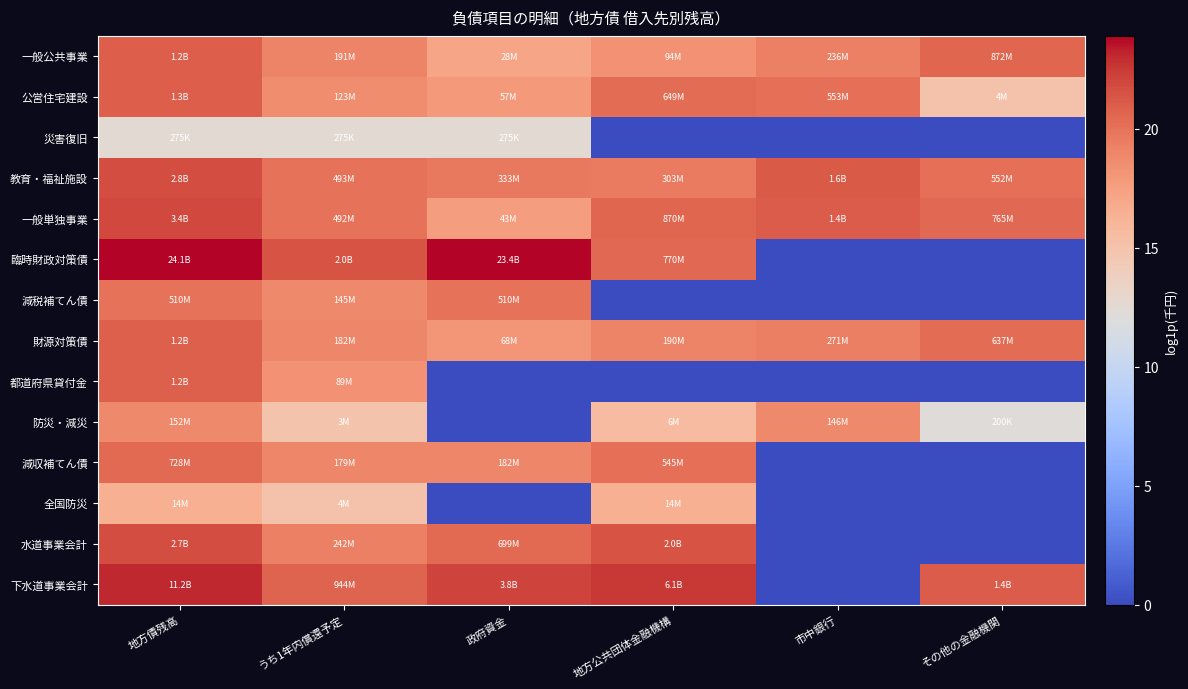

Reading right to left, transcribe all the data shown in this chart.

一般公共事業: その他の金融機関=20.6	市中銀行=19.3	地方公共団体金融機構=18.4	政府資金=17.1	うち1年内償還予定=19.1	地方債残高=20.9
公営住宅建設: その他の金融機関=15.1	市中銀行=20.1	地方公共団体金融機構=20.3	政府資金=17.9	うち1年内償還予定=18.6	地方債残高=21.0
災害復旧: その他の金融機関=0.0	市中銀行=0.0	地方公共団体金融機構=0.0	政府資金=12.5	うち1年内償還予定=12.5	地方債残高=12.5
教育・福祉施設: その他の金融機関=20.1	市中銀行=21.2	地方公共団体金融機構=19.5	政府資金=19.6	うち1年内償還予定=20.0	地方債残高=21.8
一般単独事業: その他の金融機関=20.5	市中銀行=21.0	地方公共団体金融機構=20.6	政府資金=17.6	うち1年内償還予定=20.0	地方債残高=21.9
臨時財政対策債: その他の金融機関=0.0	市中銀行=0.0	地方公共団体金融機構=20.5	政府資金=23.9	うち1年内償還予定=21.4	地方債残高=23.9
減税補てん債: その他の金融機関=0.0	市中銀行=0.0	地方公共団体金融機構=0.0	政府資金=20.0	うち1年内償還予定=18.8	地方債残高=20.0
財源対策債: その他の金融機関=20.3	市中銀行=19.4	地方公共団体金融機構=19.1	政府資金=18.0	うち1年内償還予定=19.0	地方債残高=20.9
都道府県貸付金: その他の金融機関=0.0	市中銀行=0.0	地方公共団体金融機構=0.0	政府資金=0.0	うち1年内償還予定=18.3	地方債残高=20.9
防災・減災: その他の金融機関=12.2	市中銀行=18.8	地方公共団体金融機構=15.6	政府資金=0.0	うち1年内償還予定=15.0	地方債残高=18.8
減収補てん債: その他の金融機関=0.0	市中銀行=0.0	地方公共団体金融機構=20.1	政府資金=19.0	うち1年内償還予定=19.0	地方債残高=20.4
全国防災: その他の金融機関=0.0	市中銀行=0.0	地方公共団体金融機構=16.5	政府資金=0.0	うち1年内償還予定=15.1	地方債残高=16.5
水道事業会計: その他の金融機関=0.0	市中銀行=0.0	地方公共団体金融機構=21.4	政府資金=20.4	うち1年内償還予定=19.3	地方債残高=21.7
下水道事業会計: その他の金融機関=21.1	市中銀行=0.0	地方公共団体金融機構=22.5	政府資金=22.0	うち1年内償還予定=20.7	地方債残高=23.1